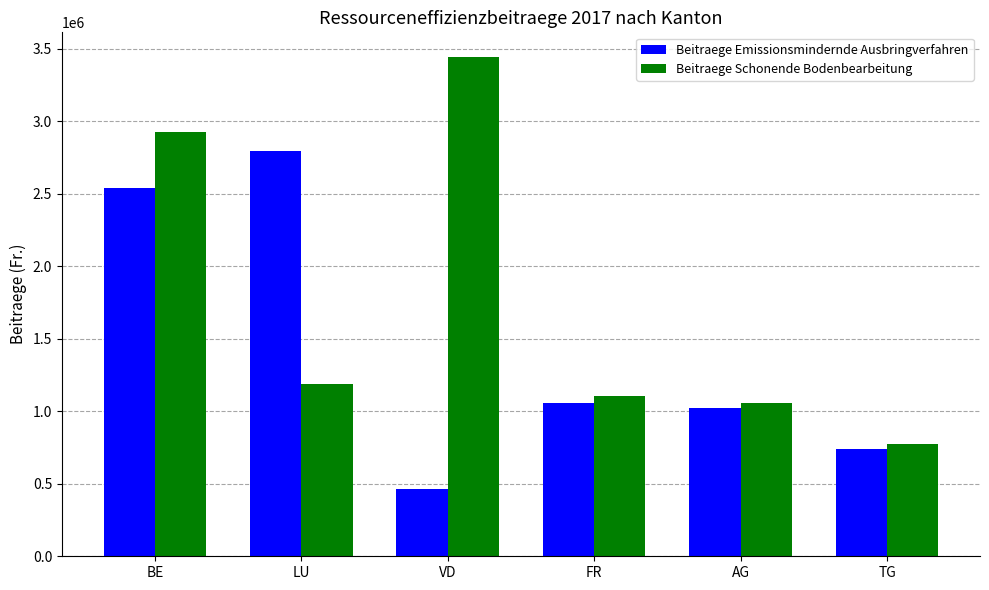

Reading left to right, what are all the values shown in this chart?

Beitraege Emissionsmindernde Ausbringverfahren: BE=2542420	LU=2798574	VD=462431	FR=1060521	AG=1025284	TG=739843
Beitraege Schonende Bodenbearbeitung: BE=2928851	LU=1185815	VD=3441529	FR=1107448	AG=1054496	TG=777205